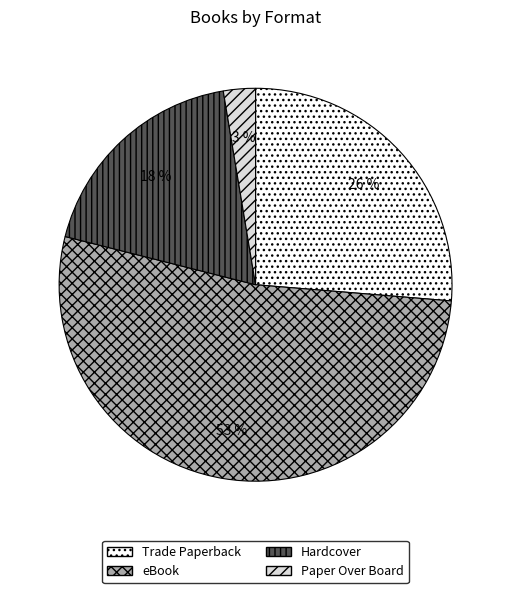

The eBook slice represents 44% of the pie. True or false?

False